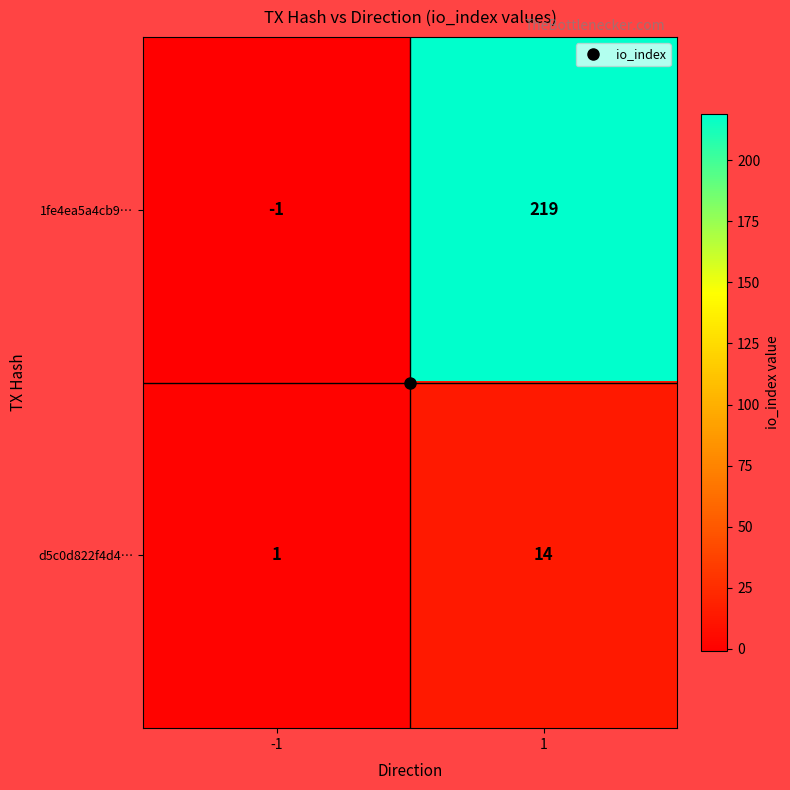

How many categories are shown in the chart?

2